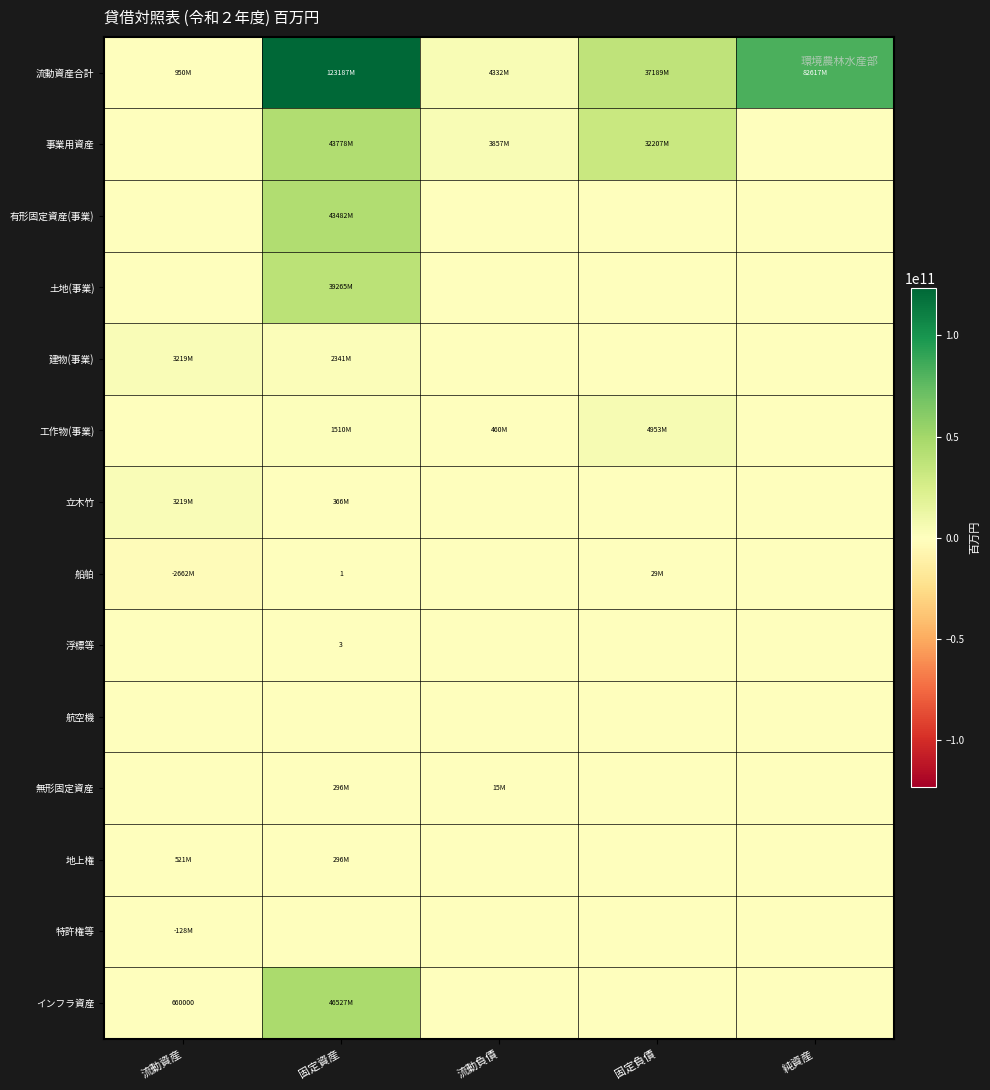

Is the value of 航空機 at 固定負債 greater than the value of 建物(事業) at 流動負債?

No